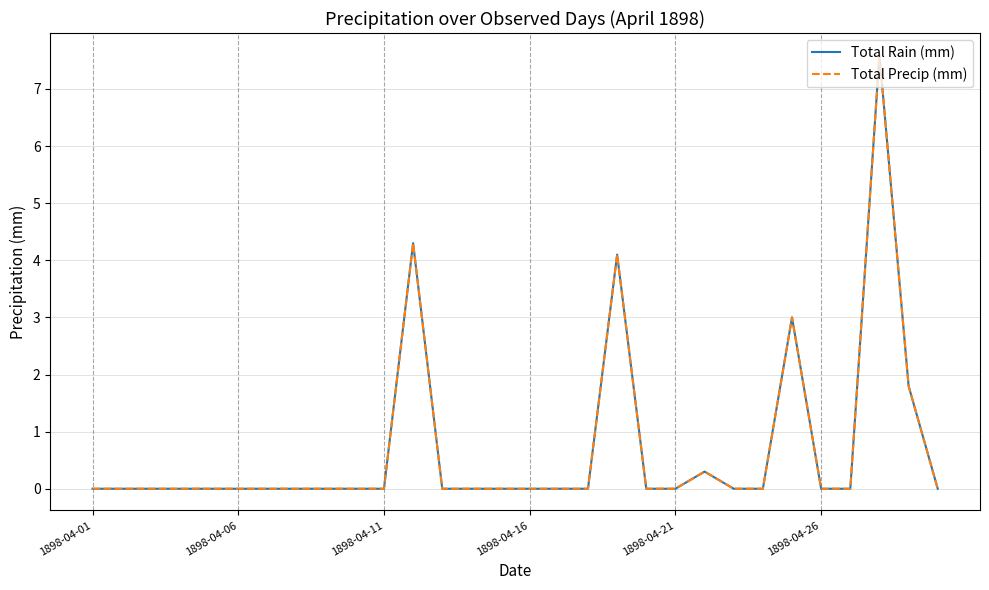

Does the chart display data point markers on the line(s)?

No